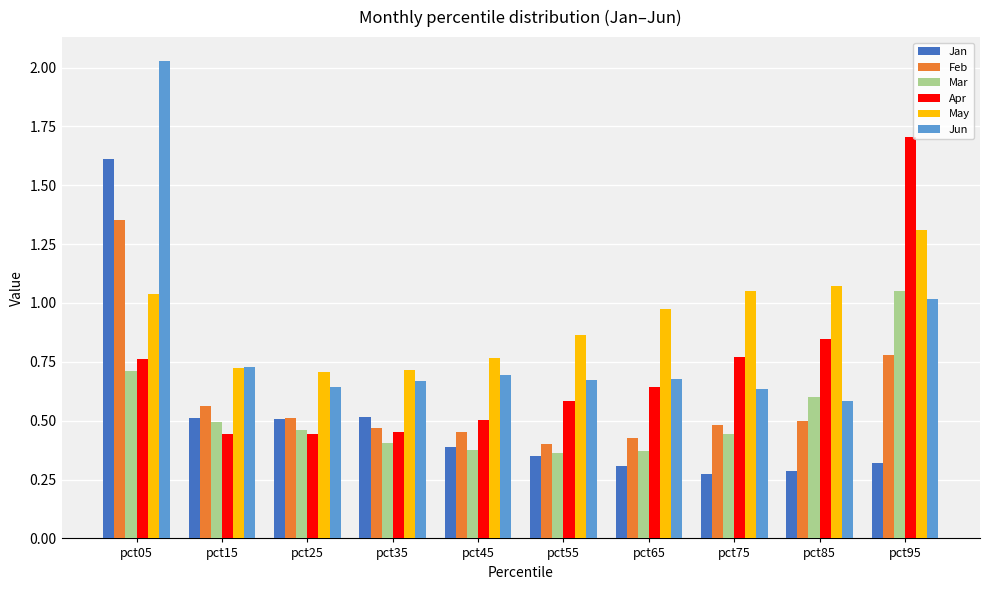

Which series has the widest spread of values?

Jun